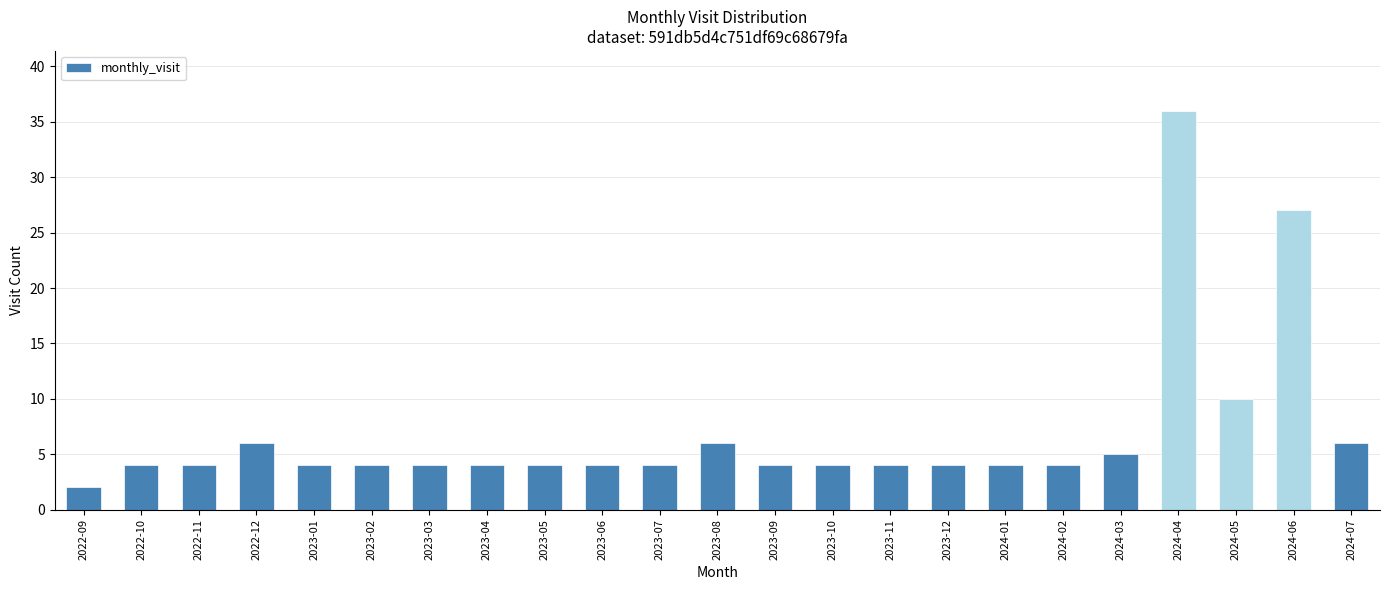

Which label corresponds to the largest value in the chart?

2024-04